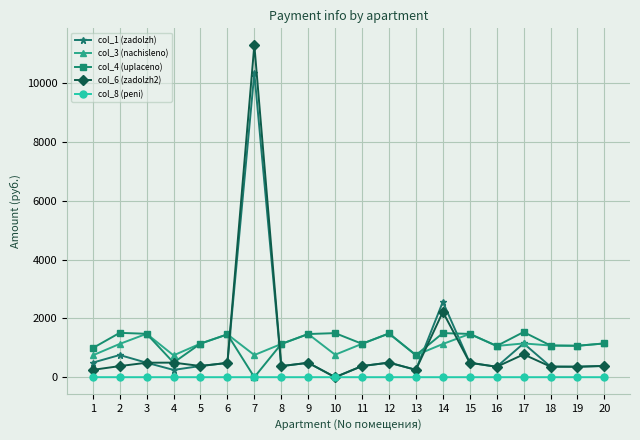

Where do col_1 (zadolzh) and col_4 (uplaceno) first cross each other?

6 and 7